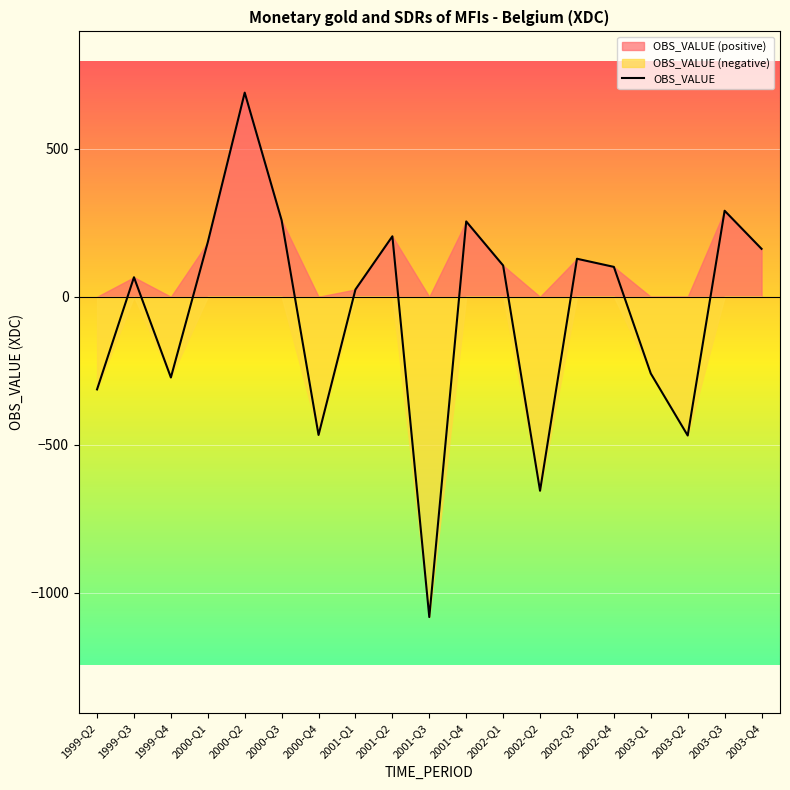

Rank the categories by value from highest to lowest.

2000-Q2, 2003-Q3, 2000-Q3, 2001-Q4, 2001-Q2, 2000-Q1, 2003-Q4, 2002-Q3, 2002-Q1, 2002-Q4, 1999-Q3, 2001-Q1, 2003-Q1, 1999-Q4, 1999-Q2, 2000-Q4, 2003-Q2, 2002-Q2, 2001-Q3